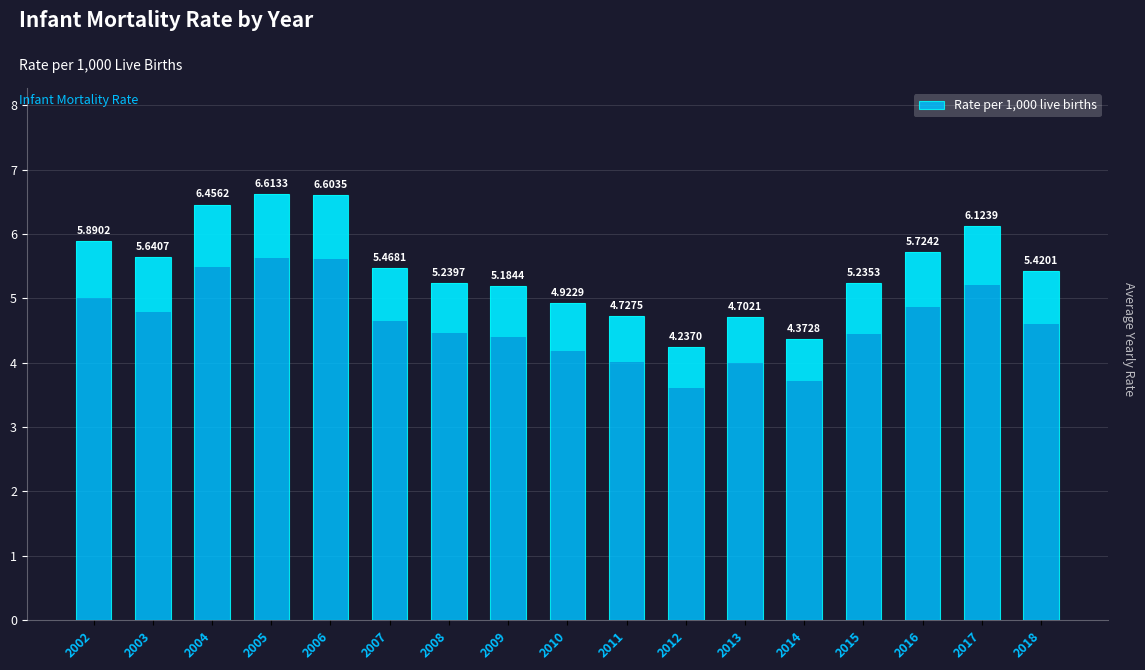

At which category does the chart reach its peak across all series?

2005